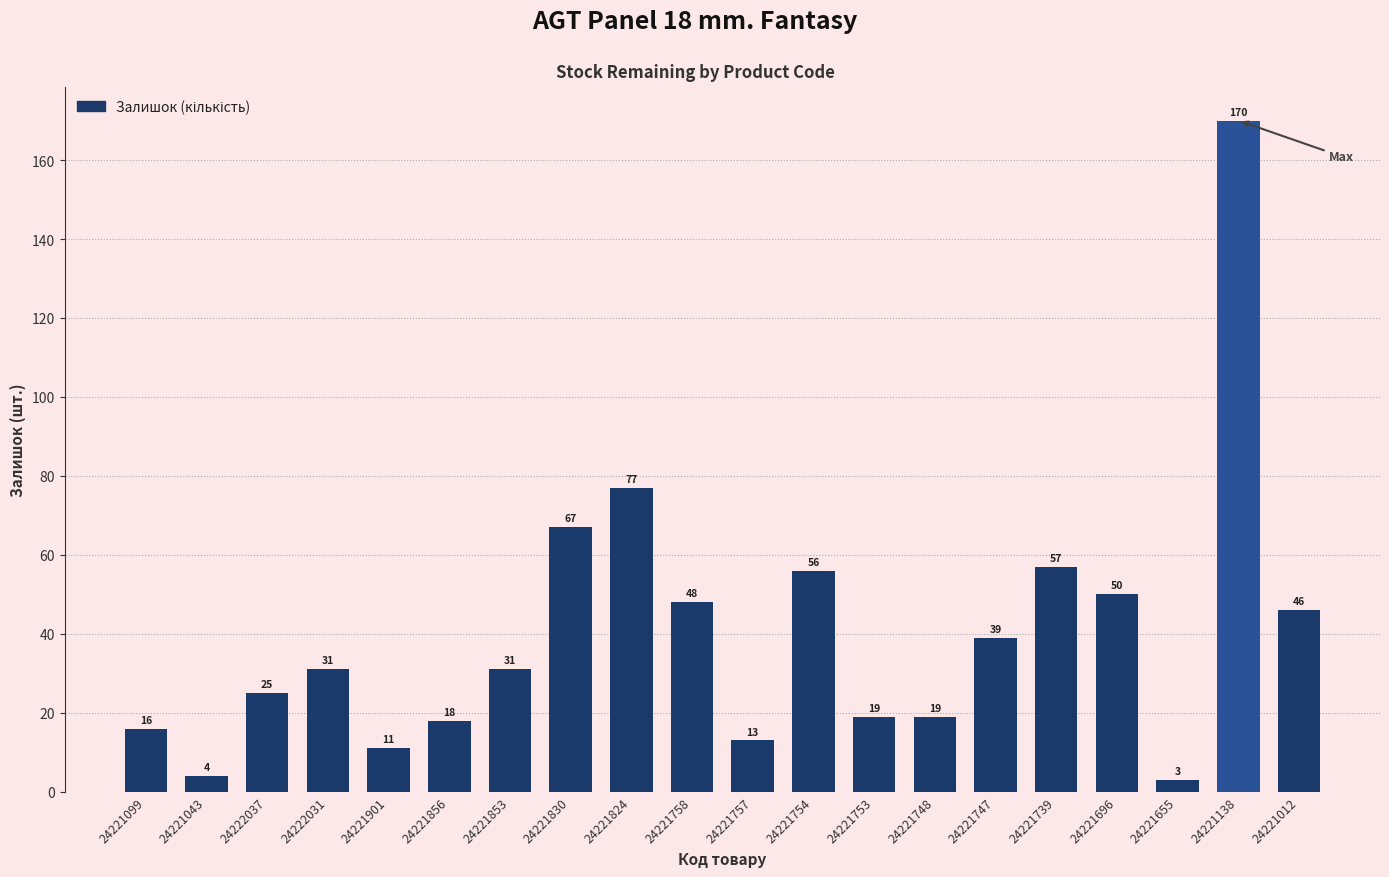

What is the sum of the values at 24221748 and 24221856?

37